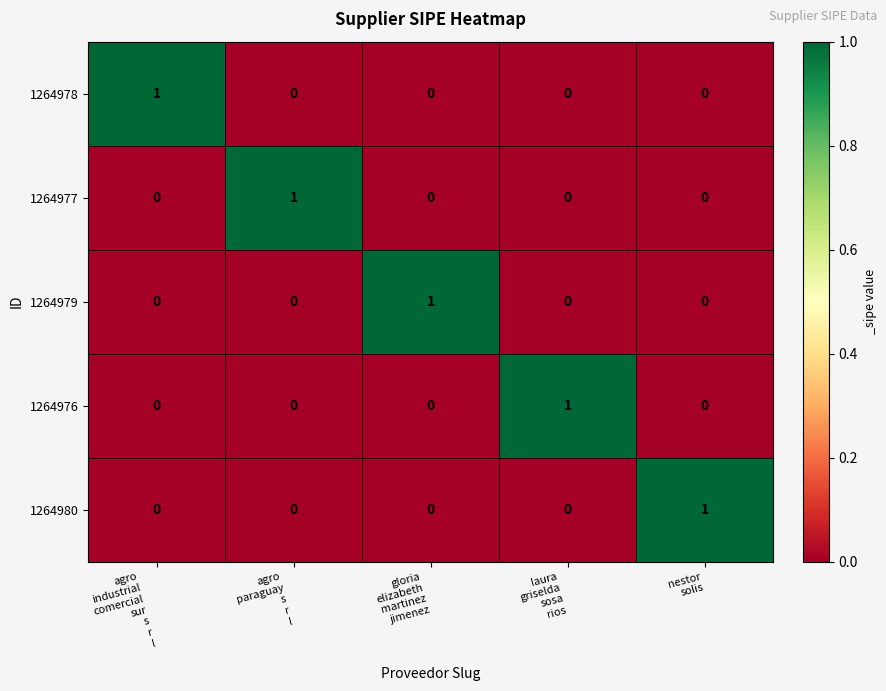

Reading left to right, list all the values displayed in this chart.

1264978: 1	0	0	0	0
1264977: 0	1	0	0	0
1264979: 0	0	1	0	0
1264976: 0	0	0	1	0
1264980: 0	0	0	0	1